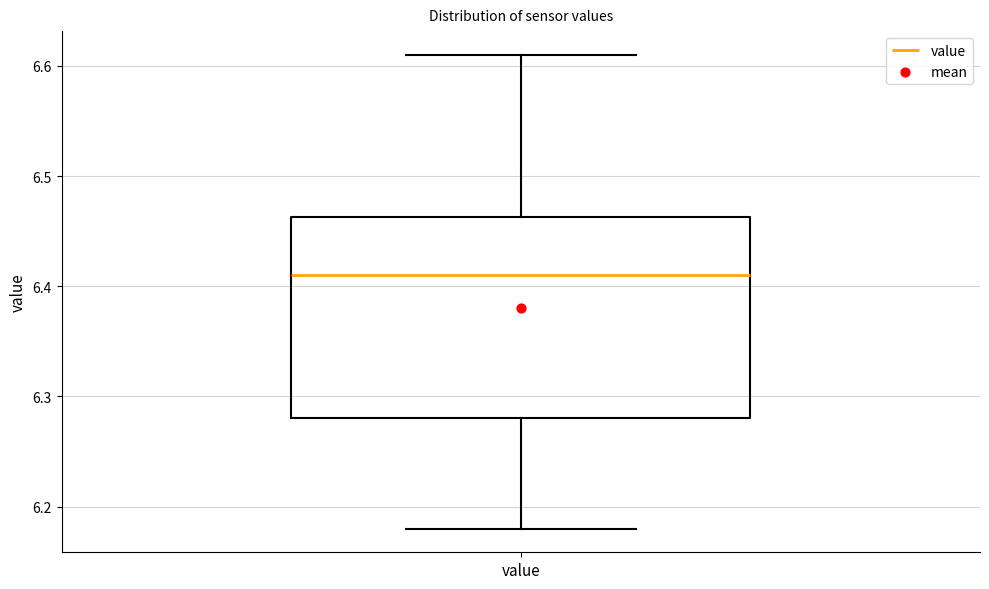

Read this box plot against the y-axis: the position of the median line, the range covered by the box, and the ends of both whiskers. The values are not printed on the chart, so give them approximately, as read against the axis.

median 6.41, box 6.28 to 6.46, whiskers 6.18 to 6.61